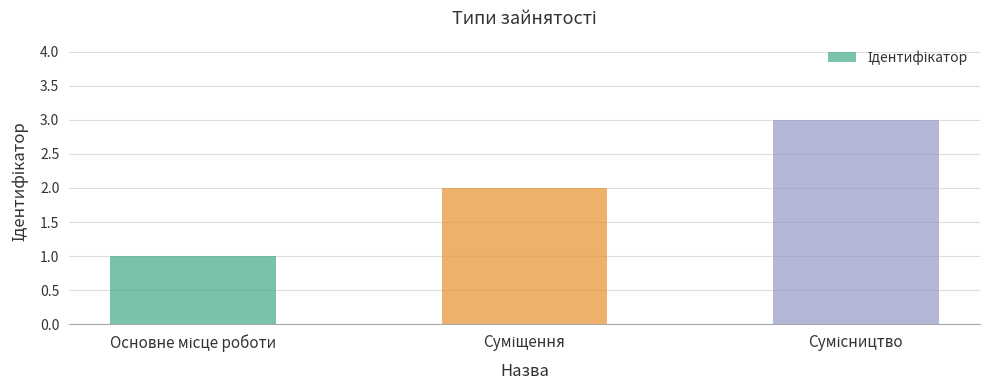

What is the maximum value shown in the chart?

3